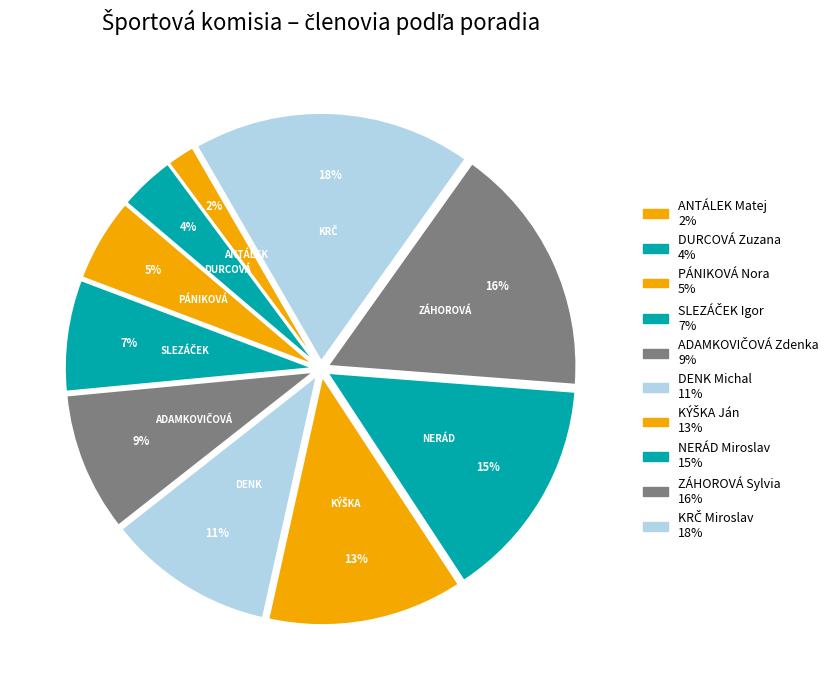

To the nearest percent, what is the average slice percentage?

10%